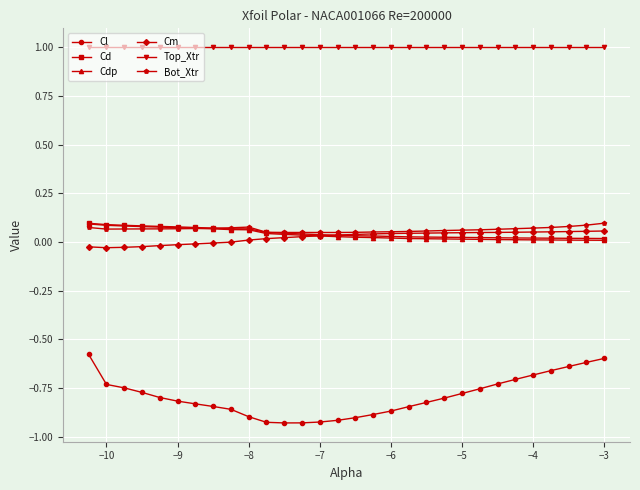

True or false: Top_Xtr and Cl cross at least once.

False